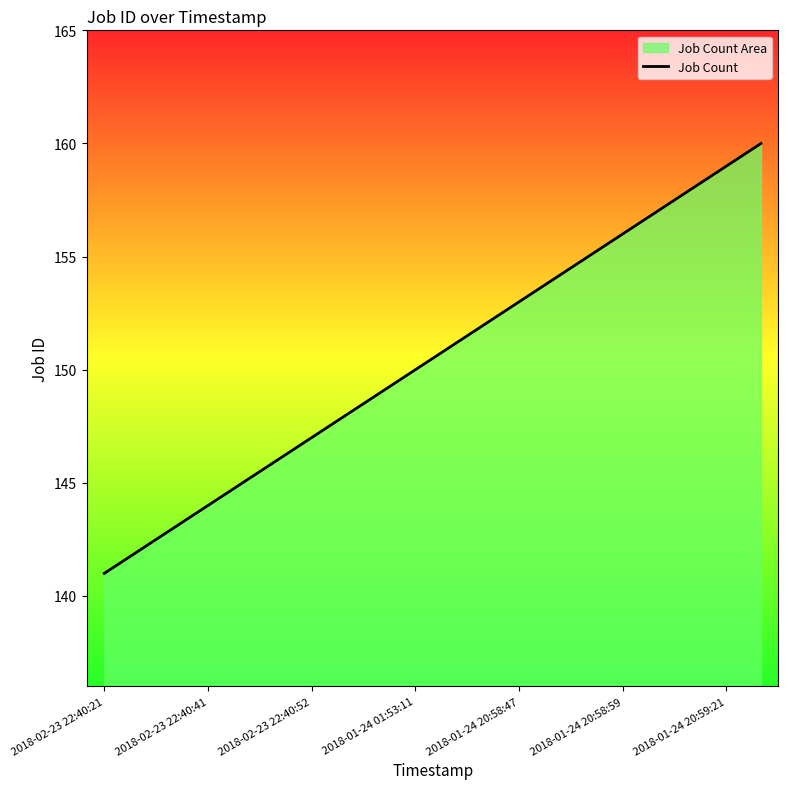

Is it true that the value at 7 is 70?

False